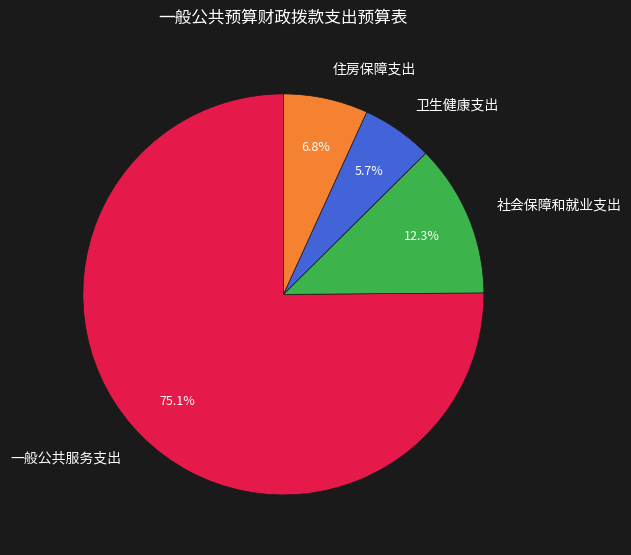

Which category accounts for the majority?

一般公共服务支出